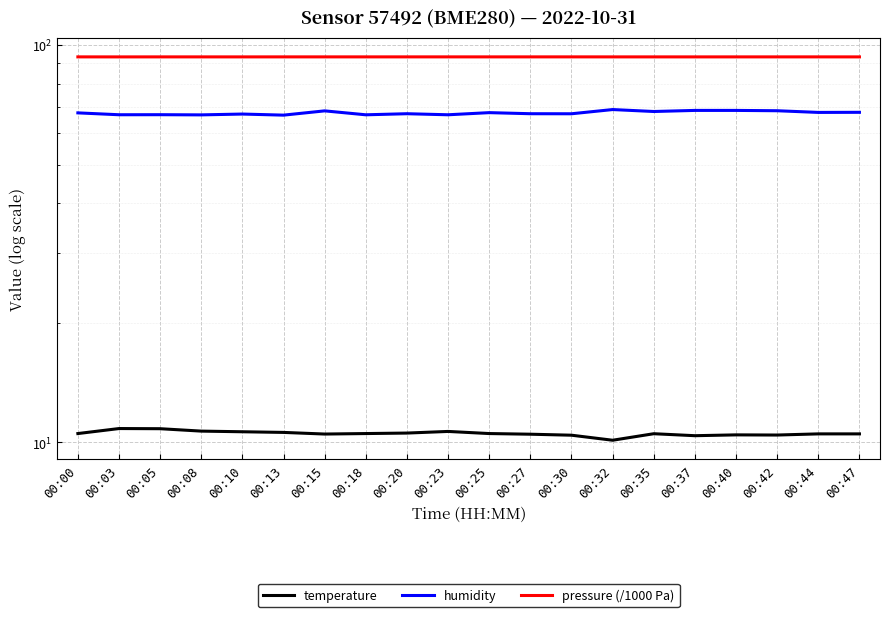

True or false: temperature and pressure (/1000 Pa) cross at least once.

False